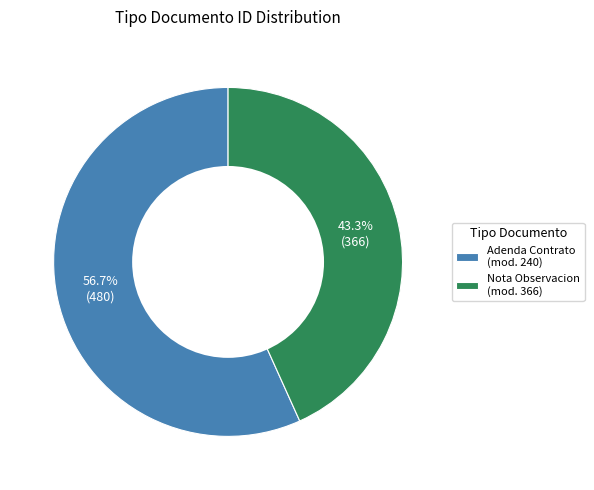

What is the majority slice?

Adenda Contrato (mod. 240)